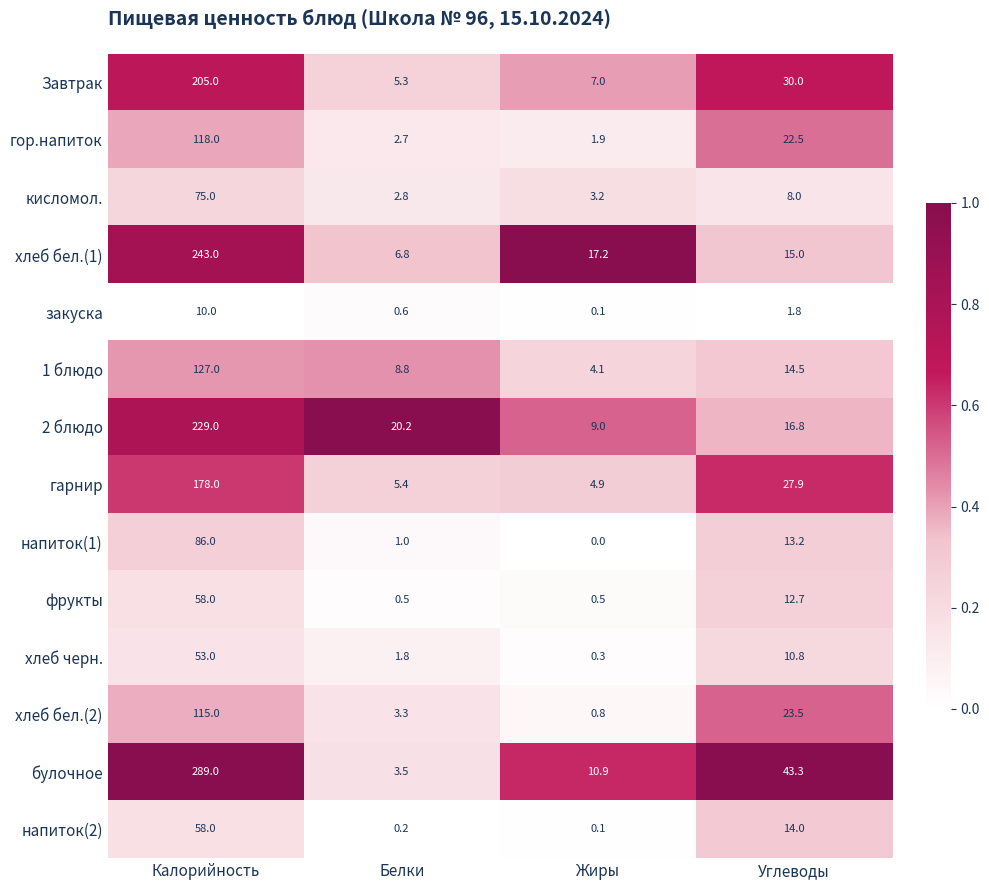

Which series changed the most between Жиры and Углеводы?

булочное